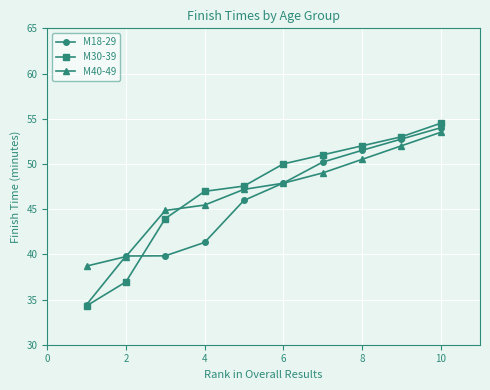

Rank the series by their maximum value, from lowest to highest.

М40-49, М18-29, М30-39